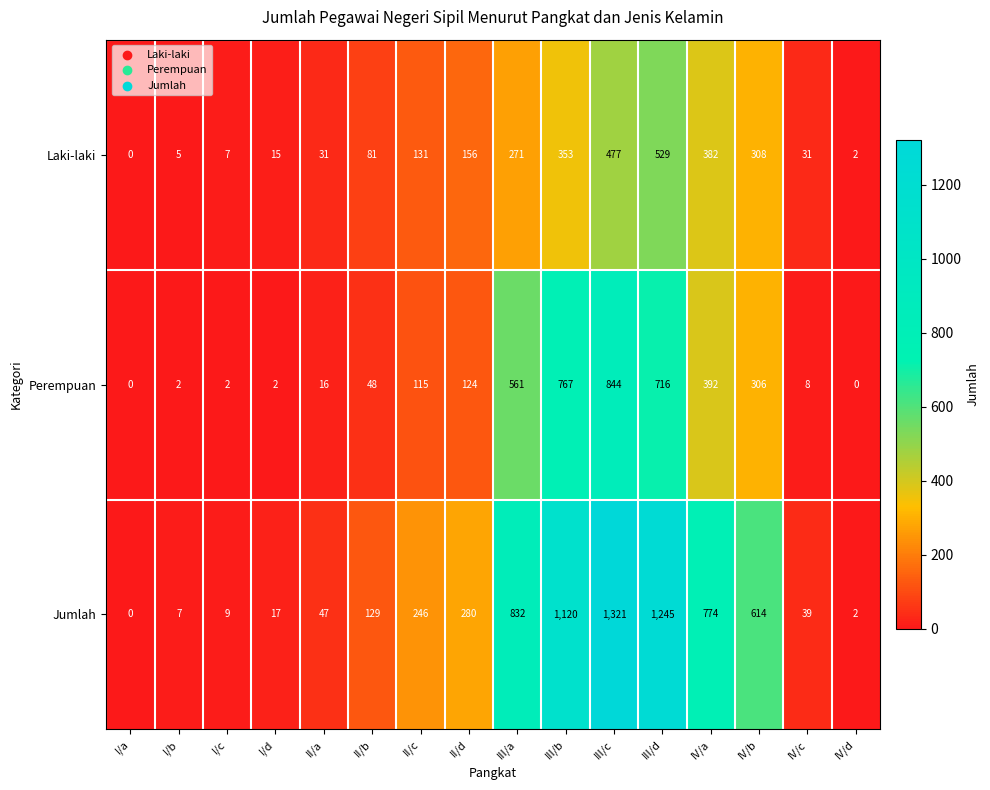

At which category does the chart reach its peak across all series?

III/c